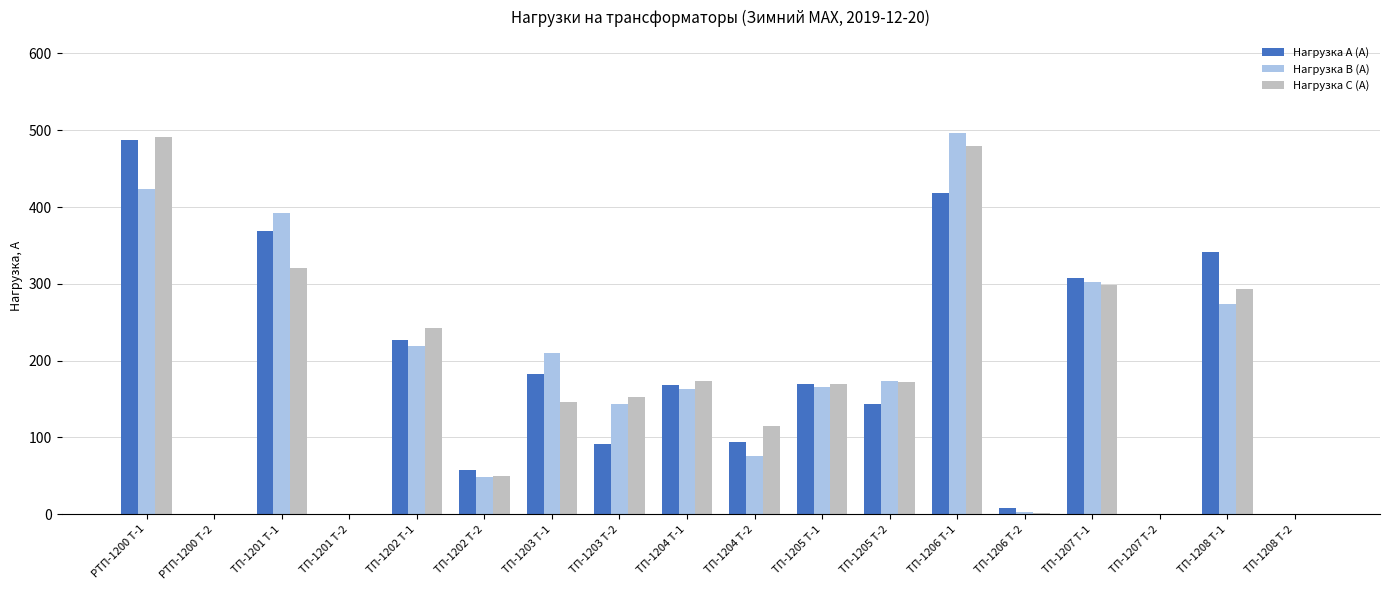

The value of Нагрузка С (А) at РТП-1200 Т-1 is 188. True or false?

False